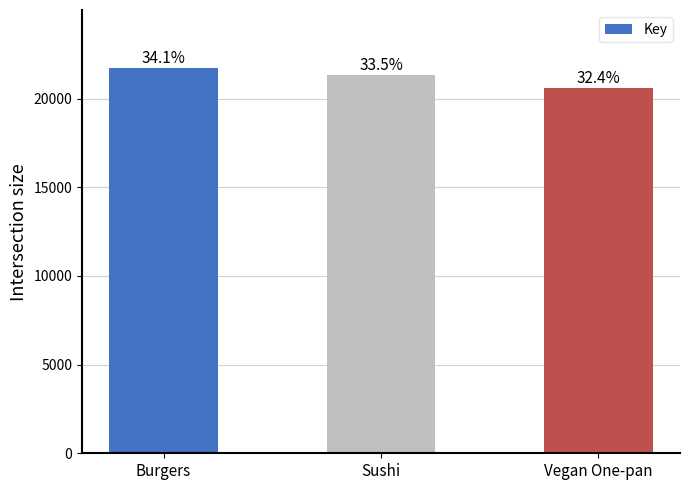

Is it true that the value at Sushi is 213261040?

True